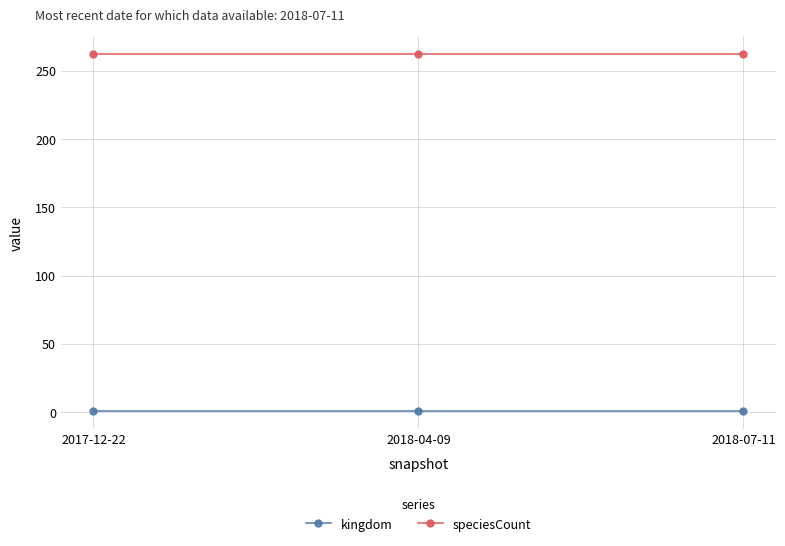

Is this an area chart (filled region under the line)?

No